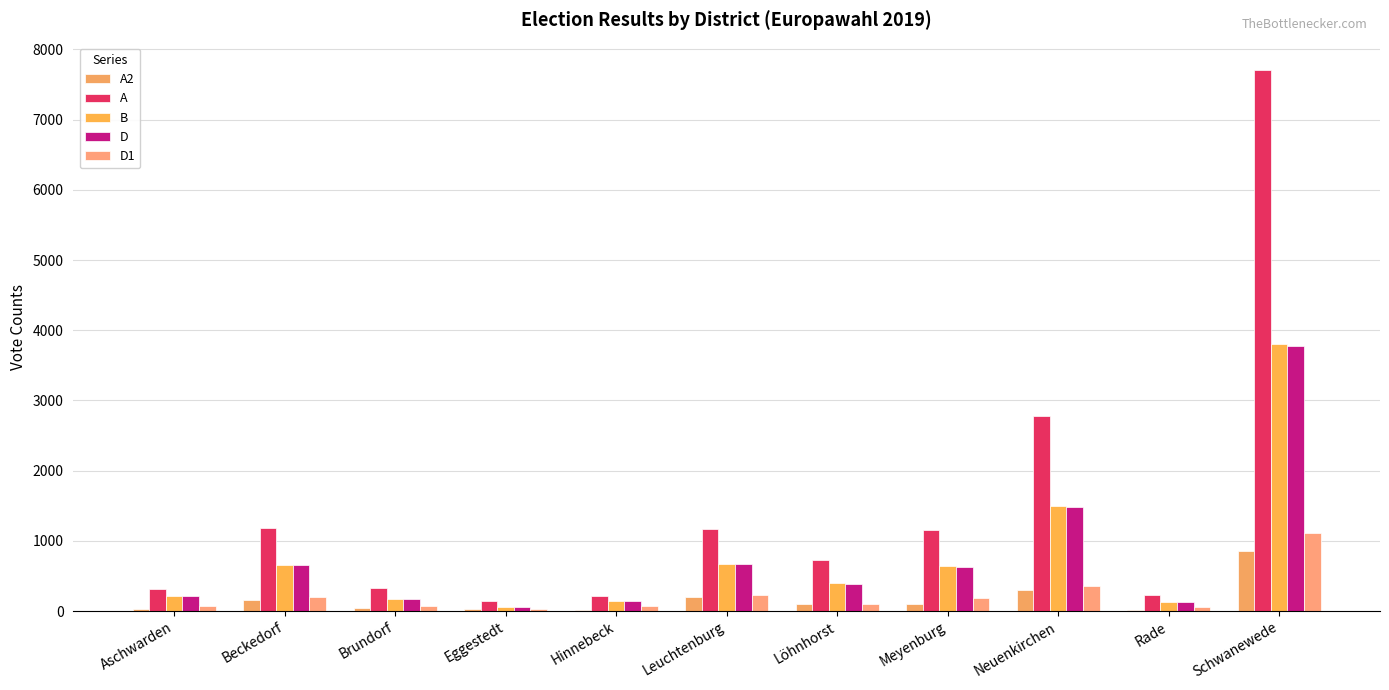

What is the label of the 1st bar from the left?

Aschwarden